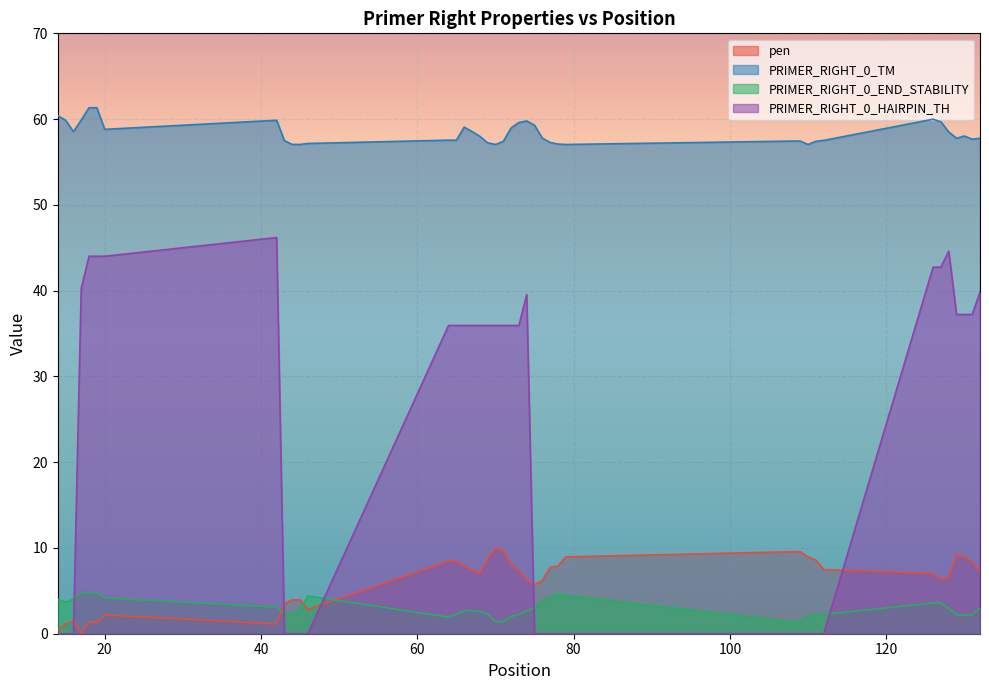

What is the difference between the PRIMER_RIGHT_0_TM values at 112 and 14?

2.9